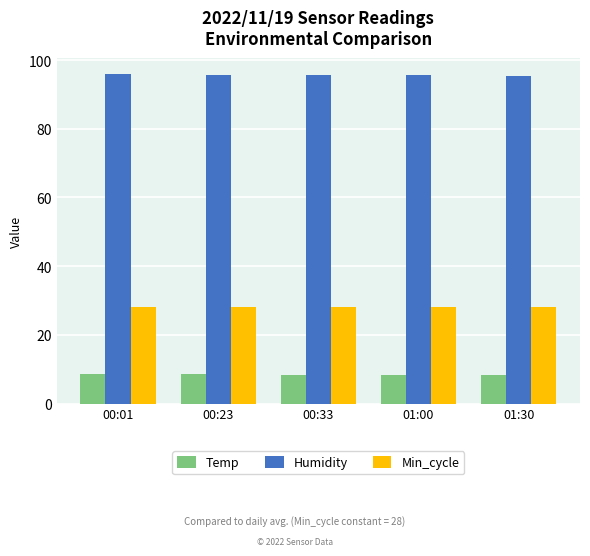

What is the value of the Min_cycle bar at the 2nd from the left?

28.0